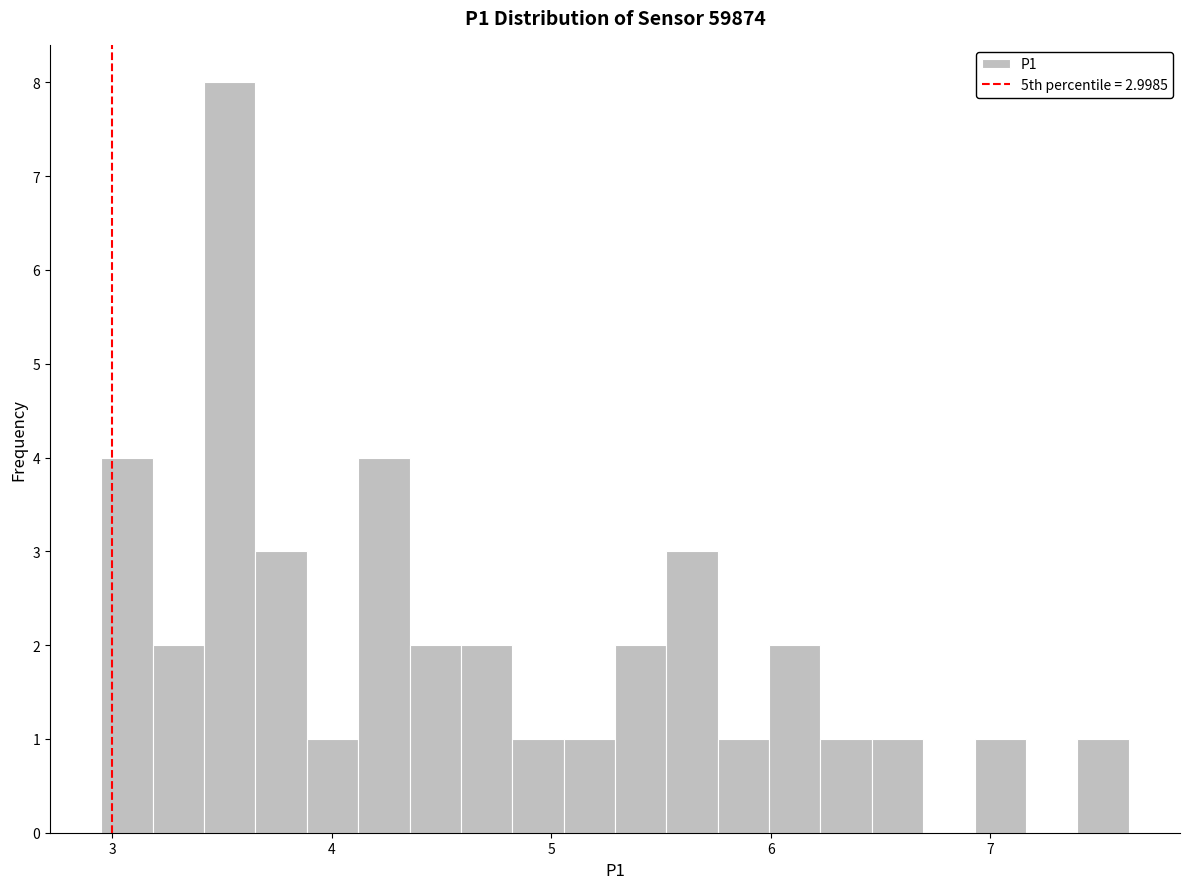

Around what value on the x-axis is the tallest bar? Give the approximate position of its centre, as read against the axis.

3.5